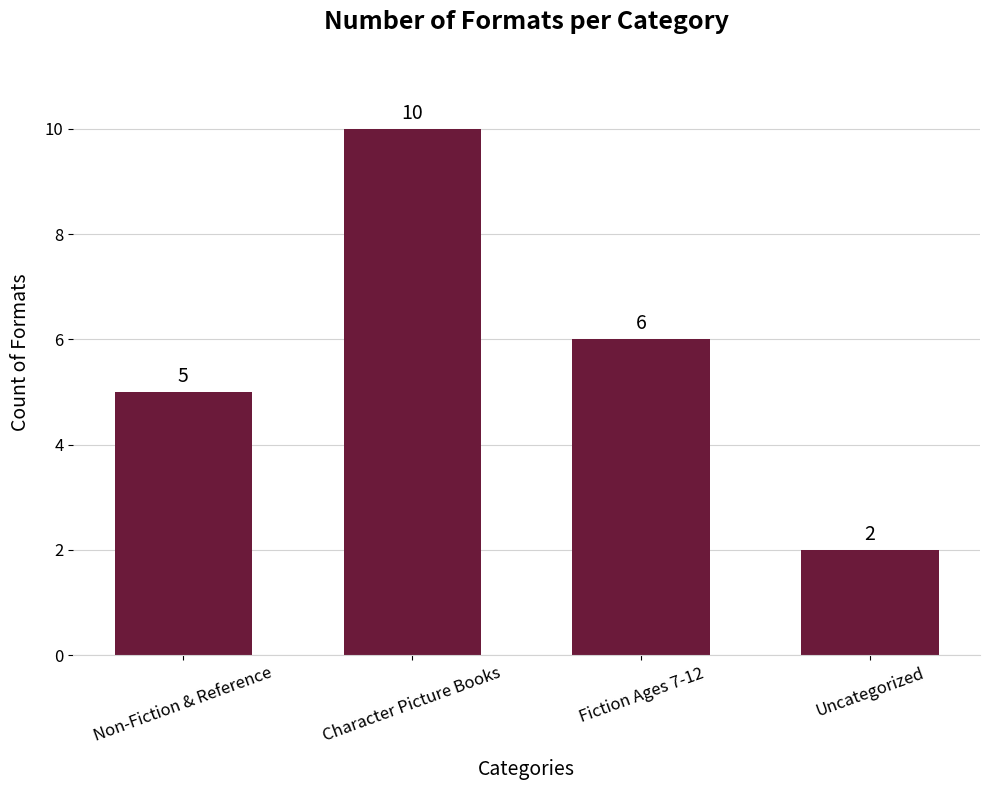

Are the bars horizontal?

No